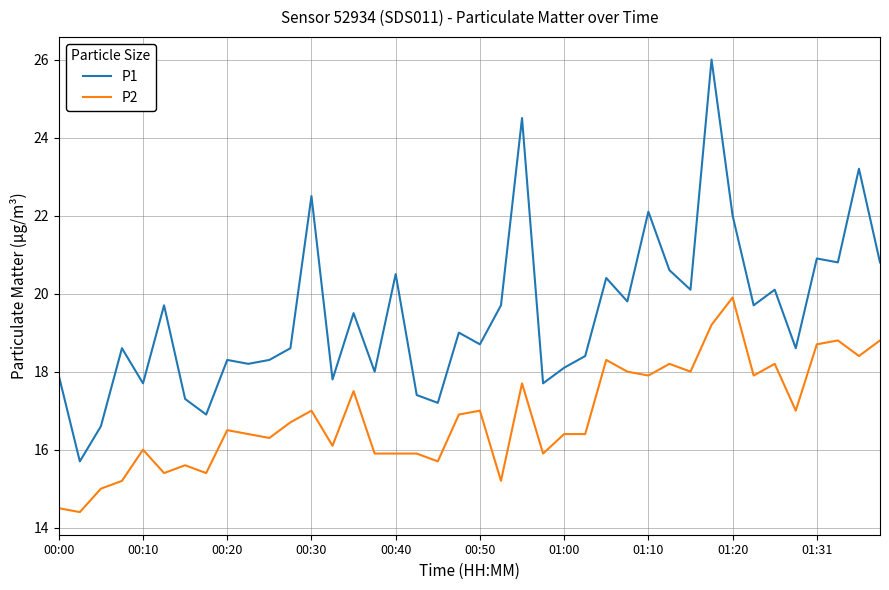

Does the chart have visible grid lines?

Yes